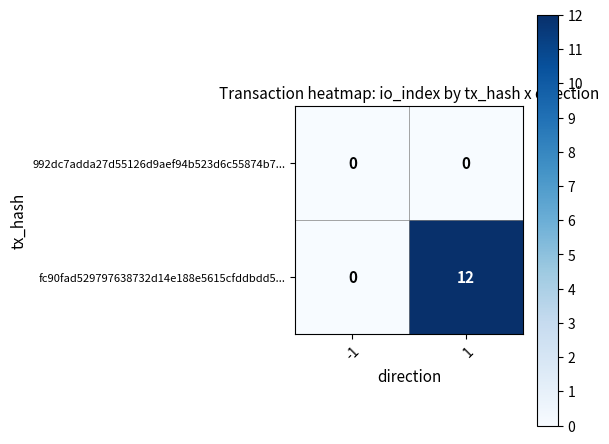

Reading left to right, what are all the values shown in this chart?

992dc7adda27d55126d9aef94b523d6c55874b7...: -1=0	1=0
fc90fad529797638732d14e188e5615cfddbdd5...: -1=0	1=12